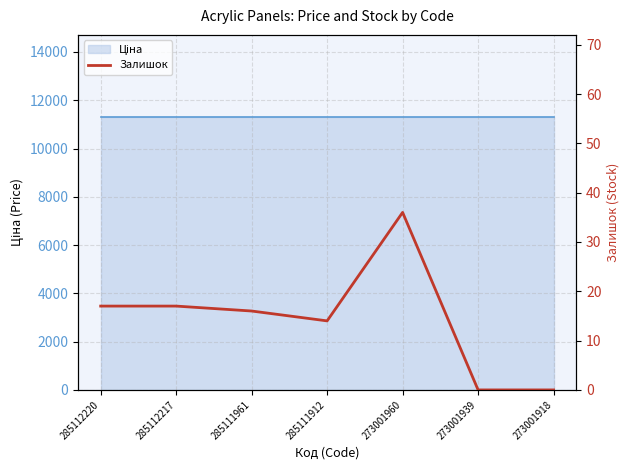

True or false: the data has more than 2 interior local peaks.

False